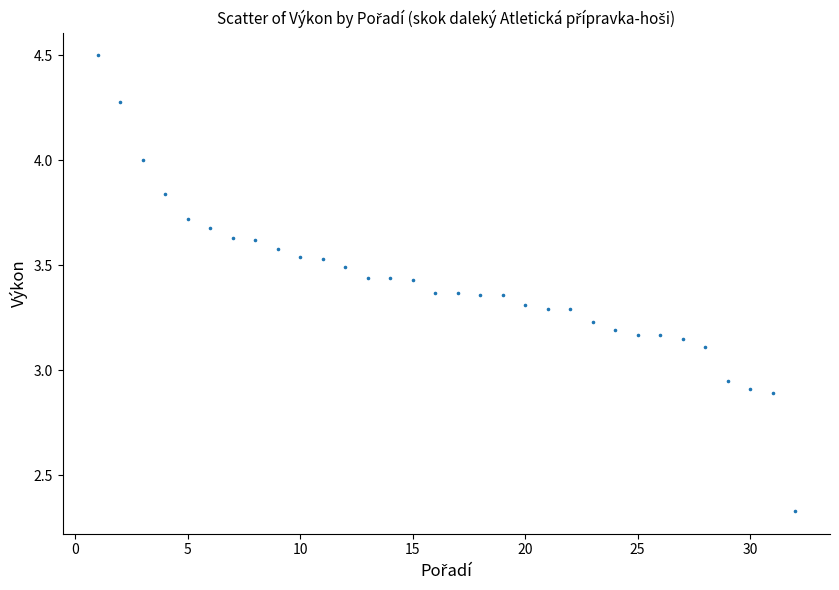

What is the range of Y values (max minus min)?

2.2